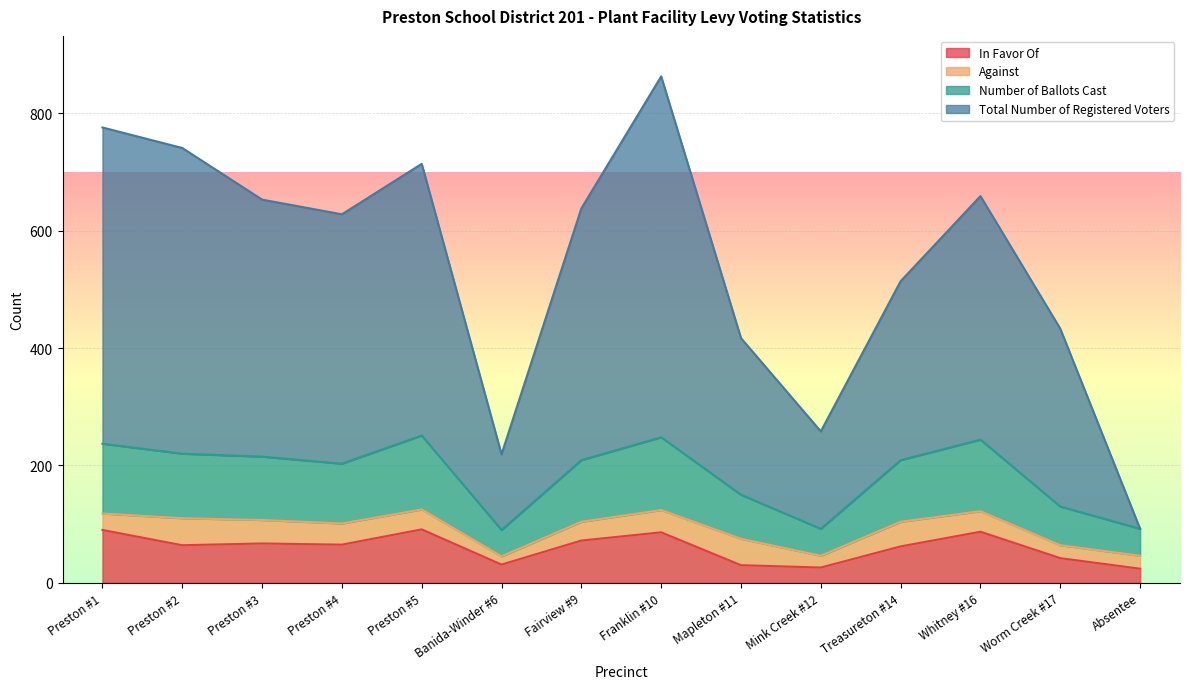

What is the spread (max minus min) of values at Banida-Winder #6?

188